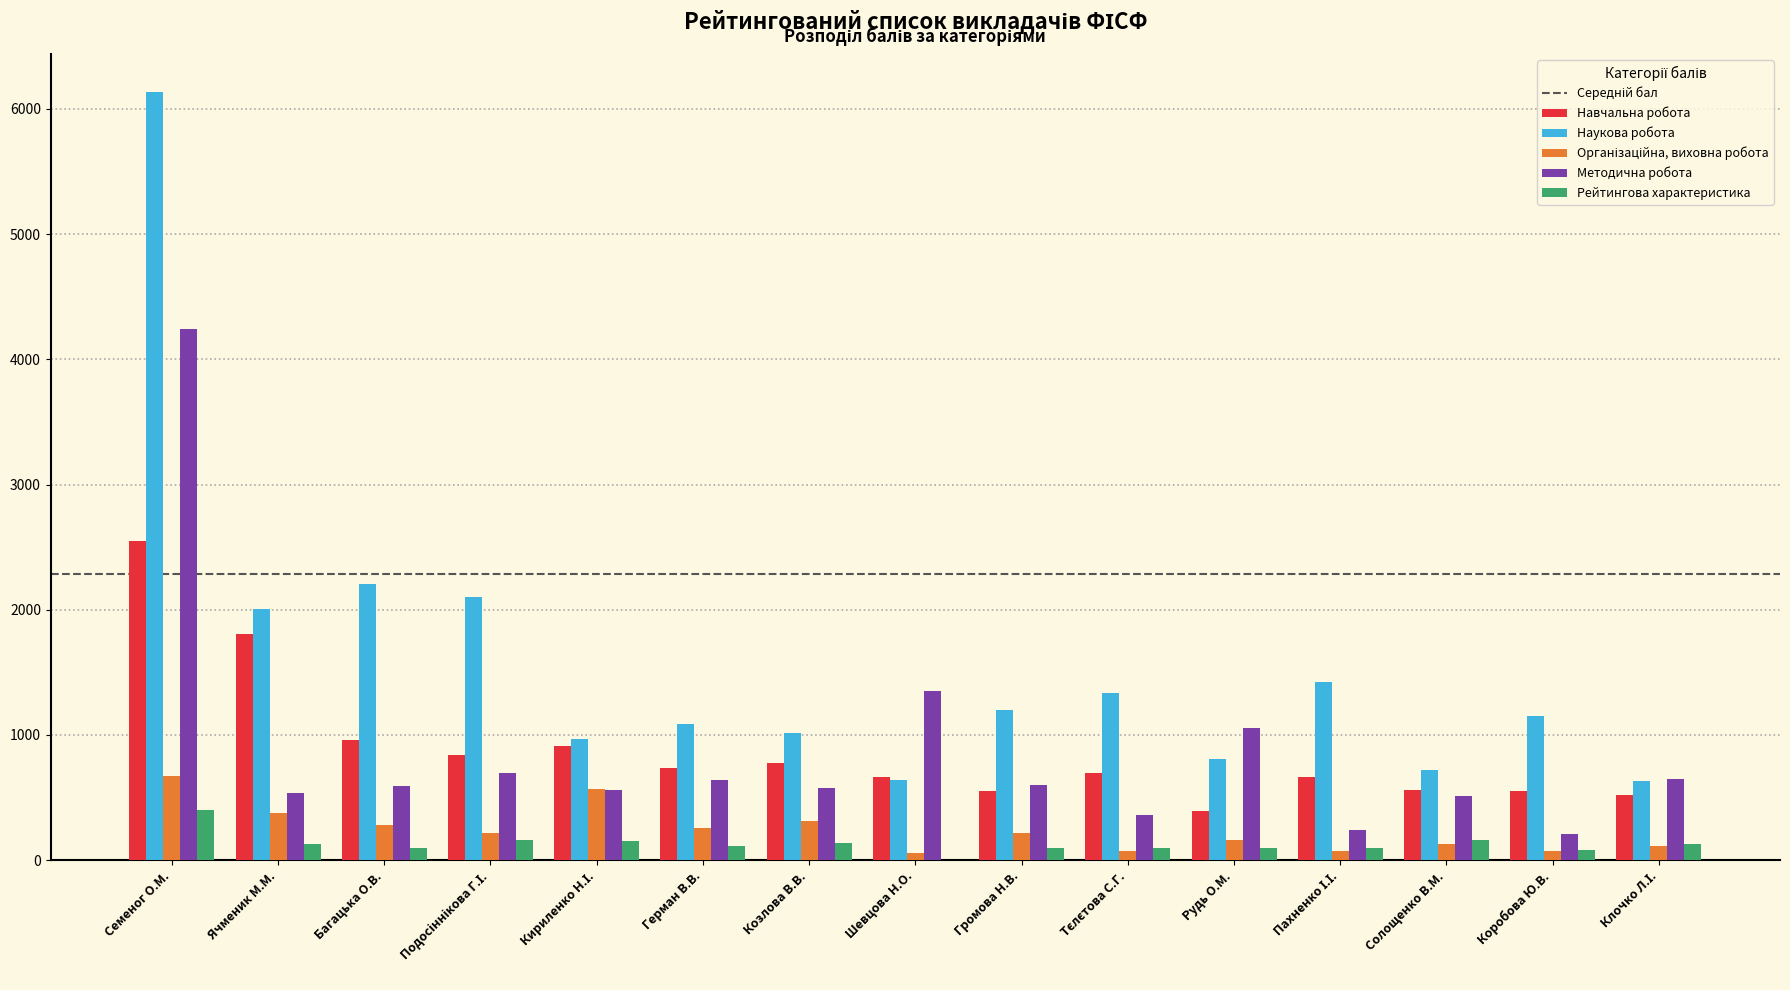

At which category is the sum across all series the highest?

Семеног О.М.